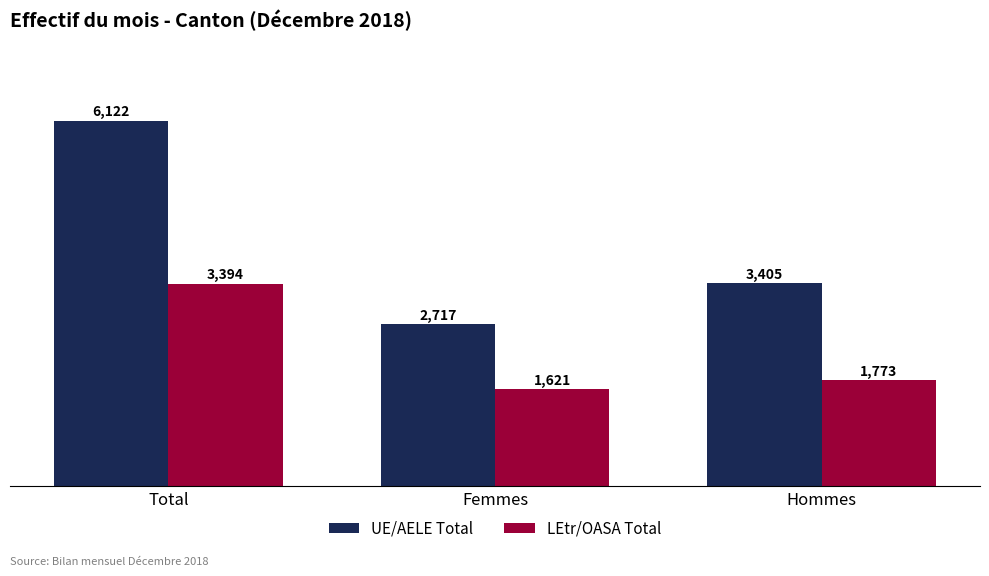

What is the spread (max minus min) of values at Total?

2728